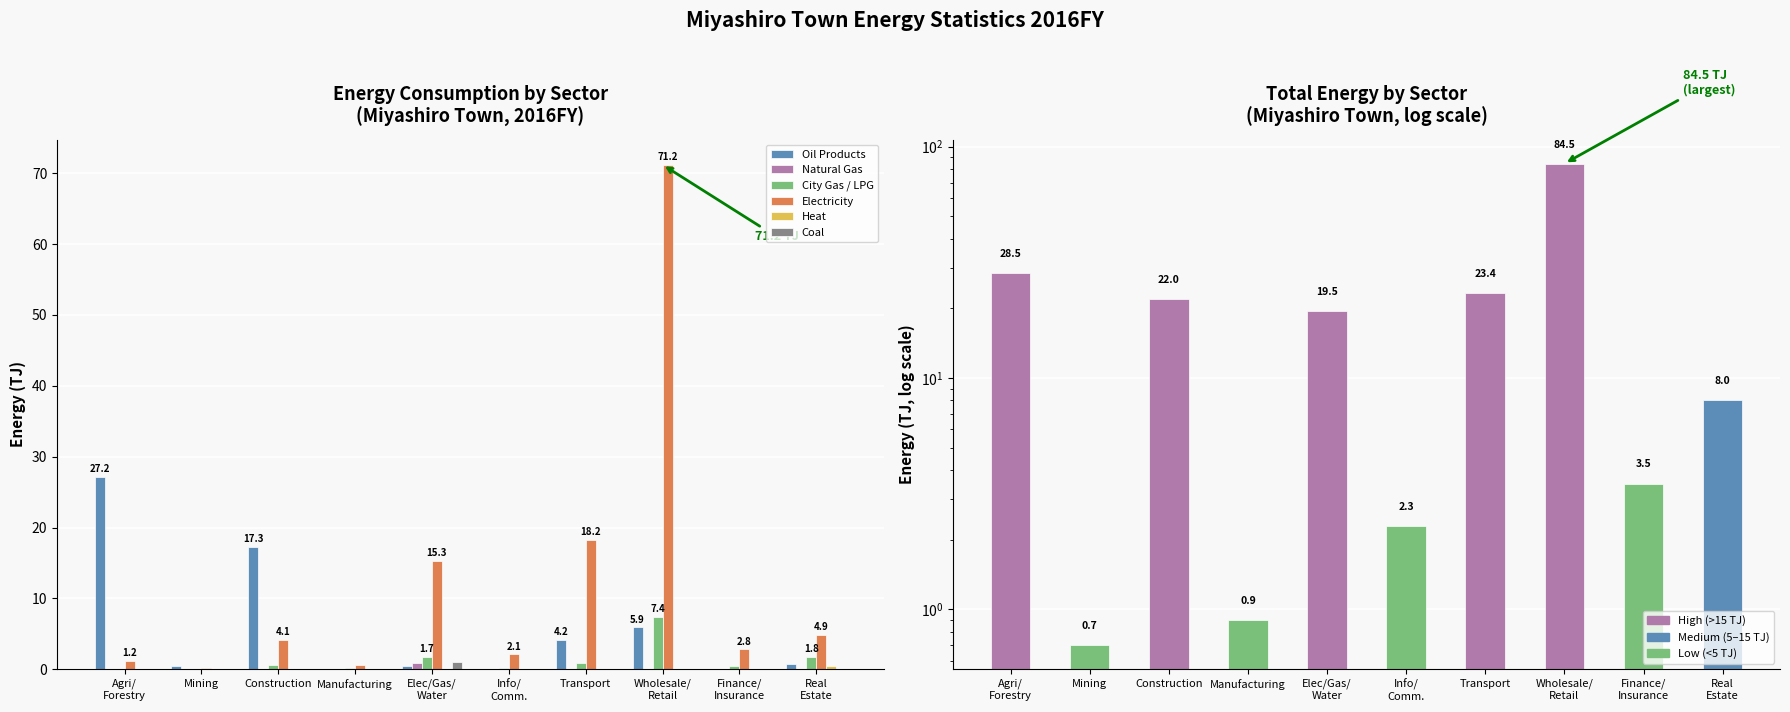

The City Gas / LPG series shows 0.0 at Mining. True or false?

True